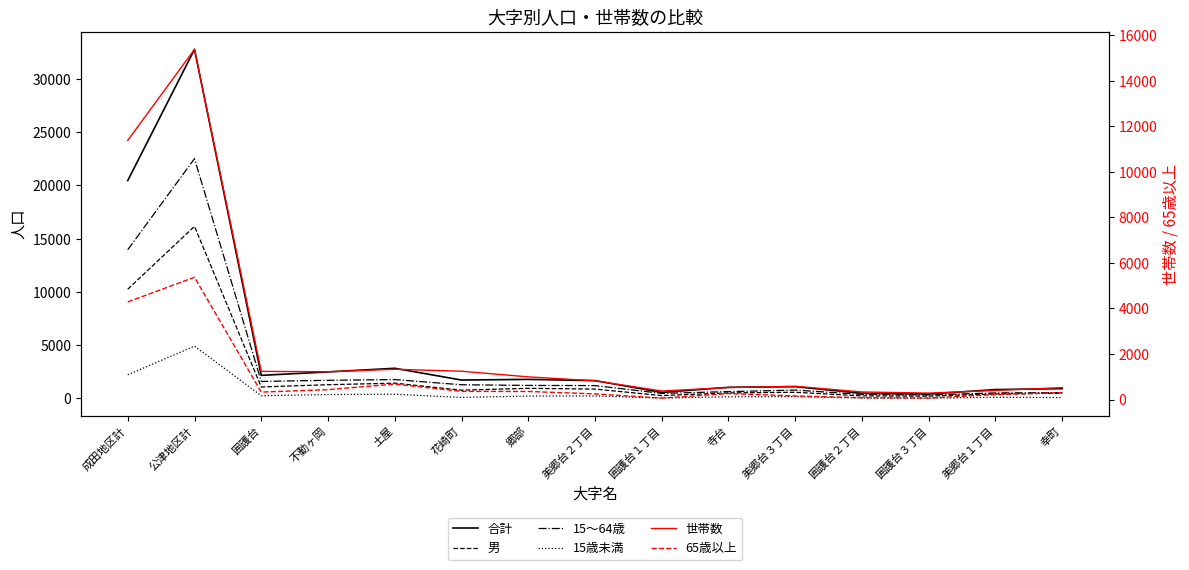

Is this an area chart (filled region under the line)?

No